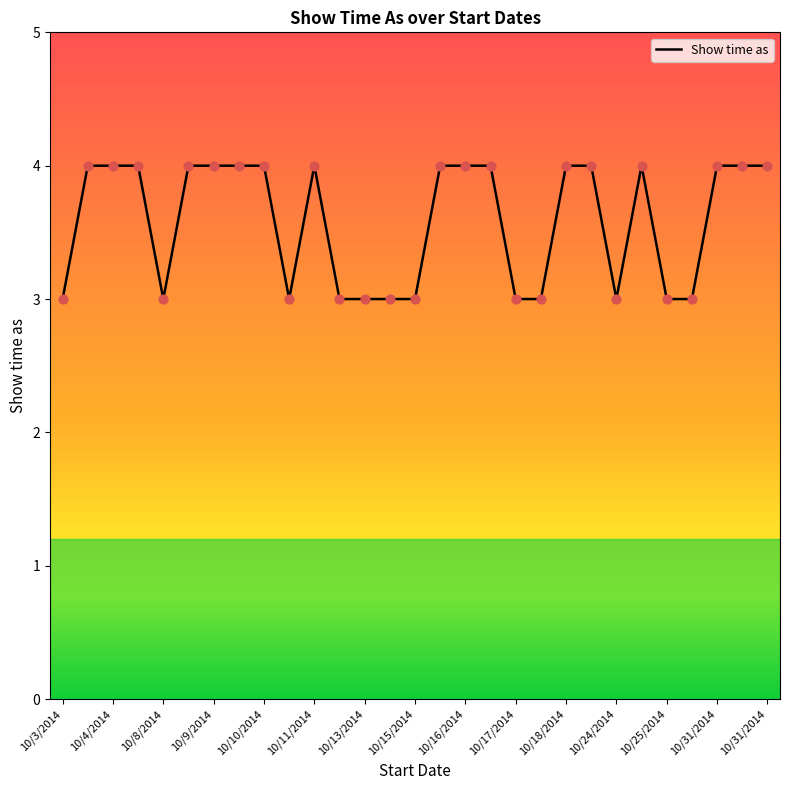

What is the maximum value shown in the chart?

4